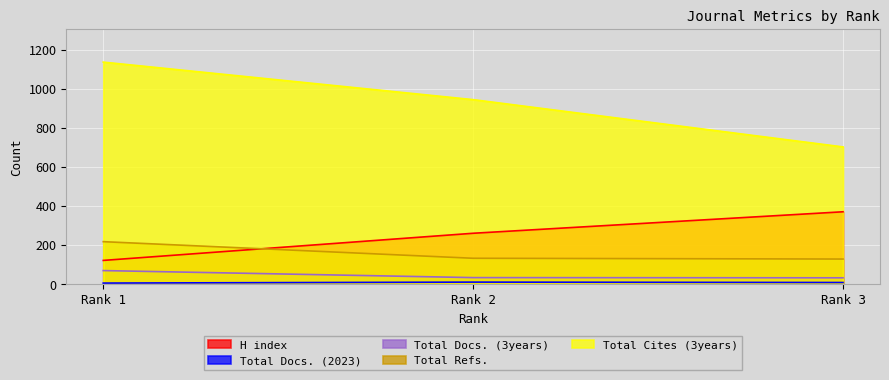

The Total Cites (3years) series shows 702 at Rank 3. True or false?

True